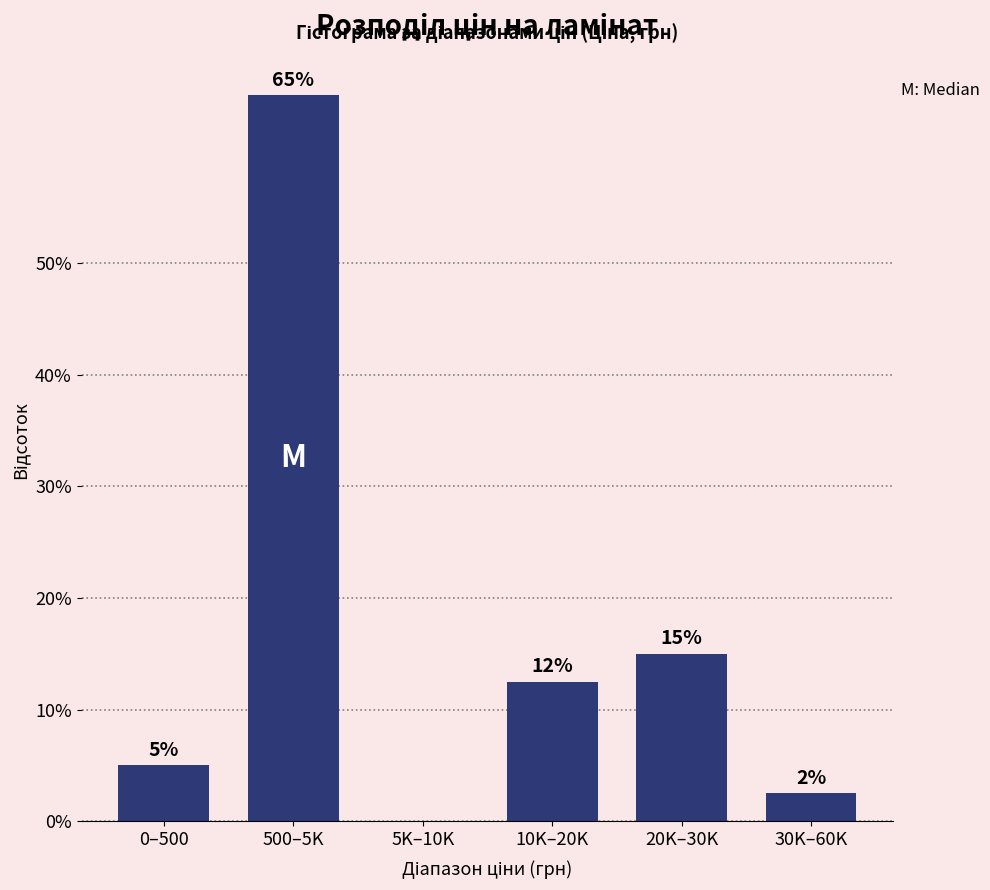

What value does the data have at 20K–30K?

15.0